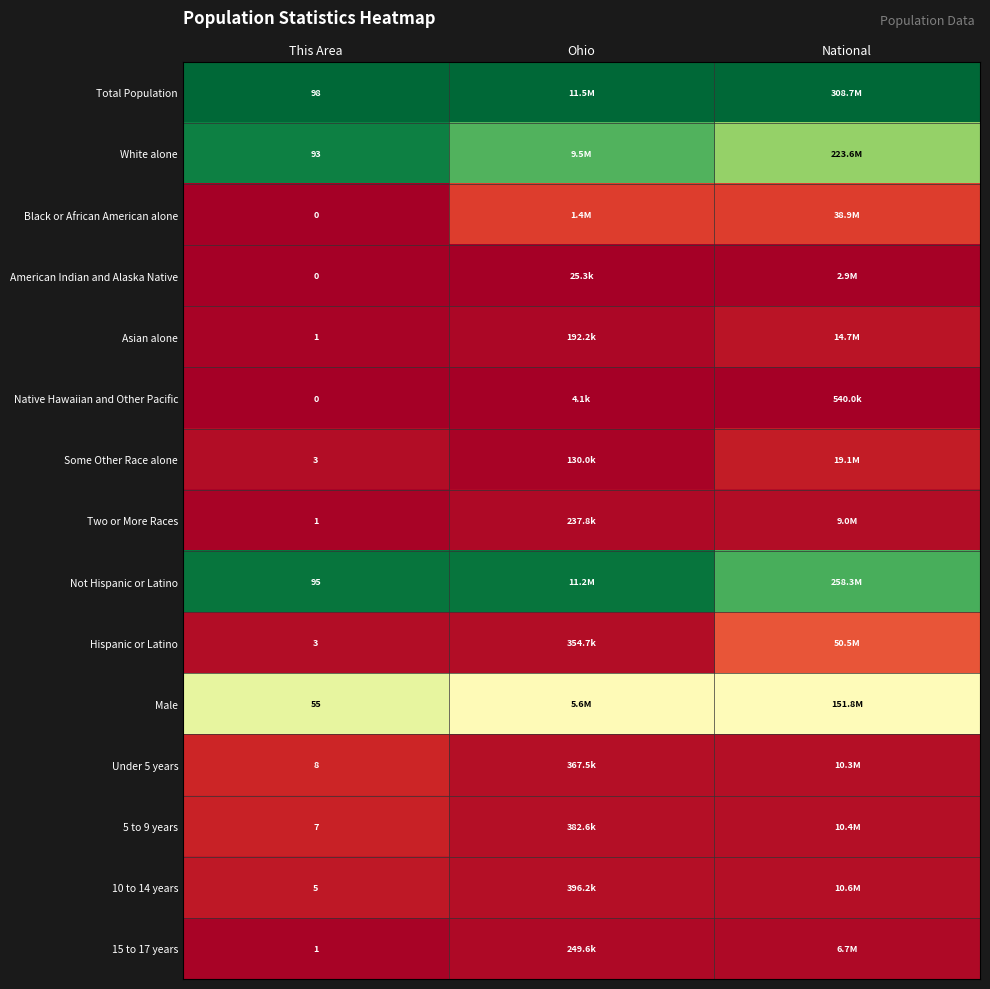

Count the number of categories in the chart.

3